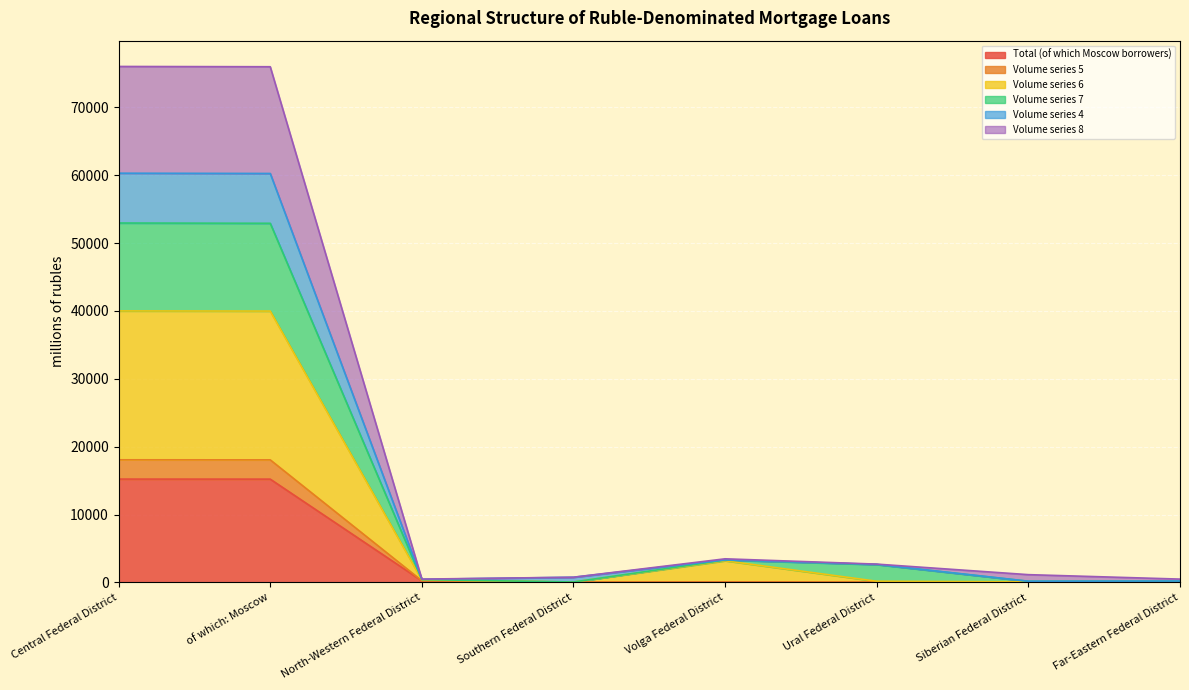

Which label corresponds to the smallest value in the chart?

Southern Federal District